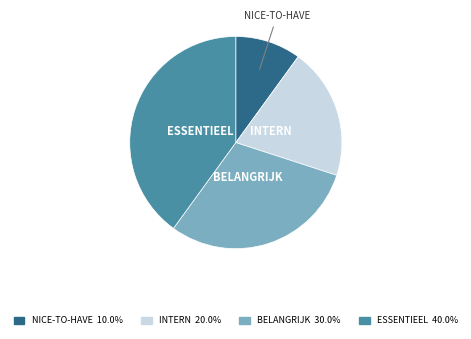

Is there a majority slice in this chart?

No